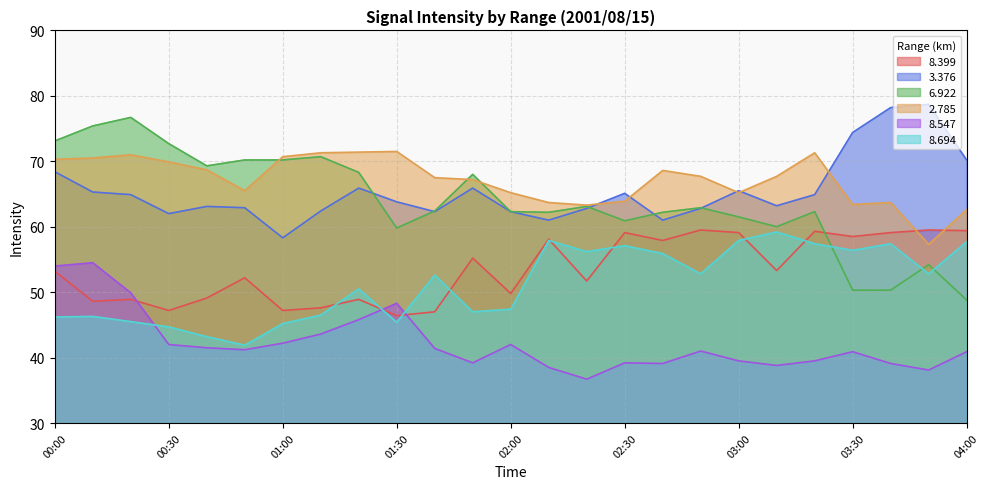

At which category is the sum across all series the highest?

00:00